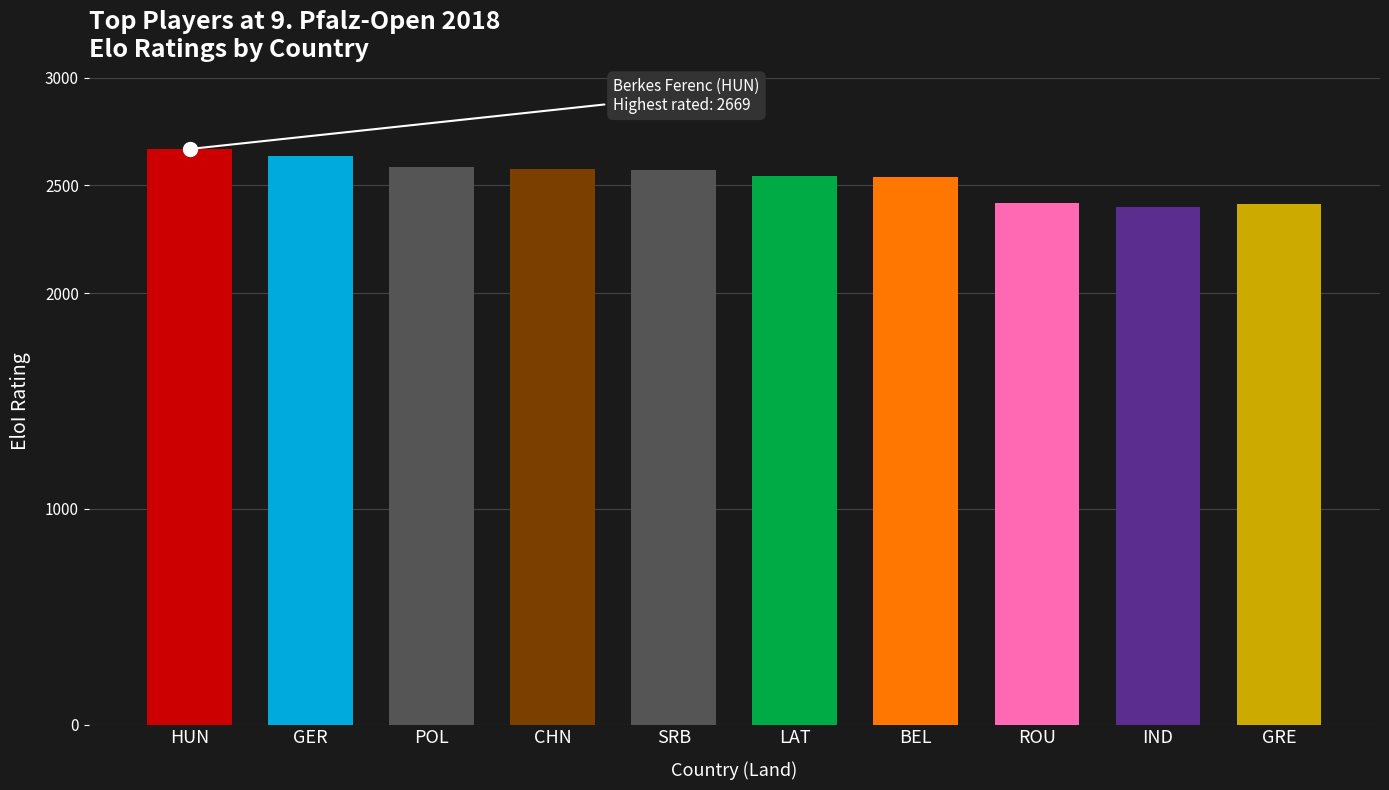

At which label is the value closest to 2535?

BEL